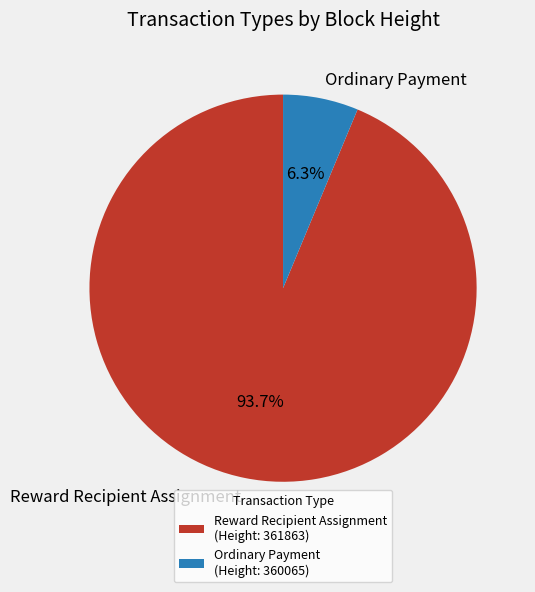

Is there a majority slice in this chart?

Yes